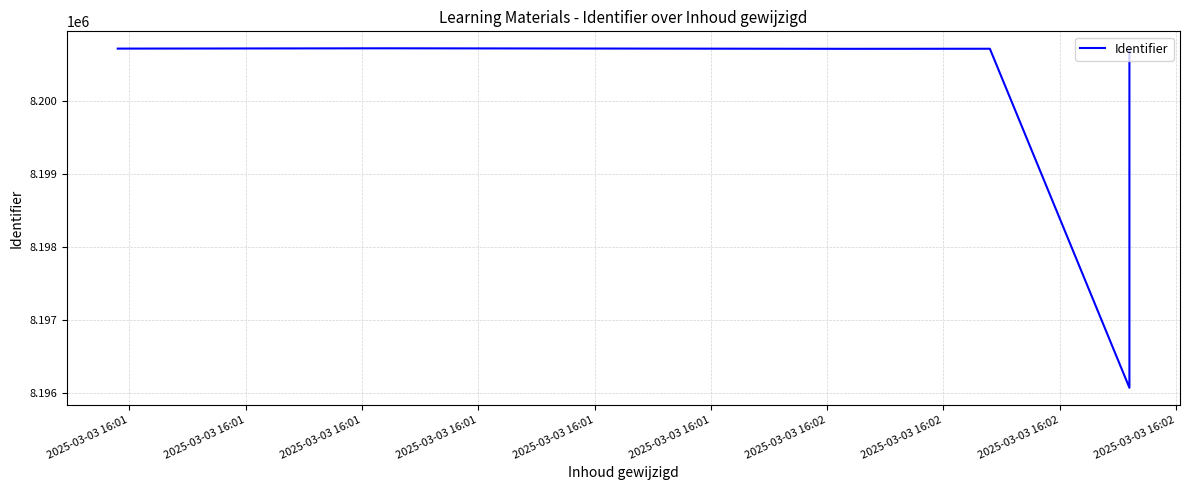

Reading left to right, transcribe all the data shown in this chart.

8200719	8200720	8200721	8200722	8200723	8200716	8200717	8196069	8200718